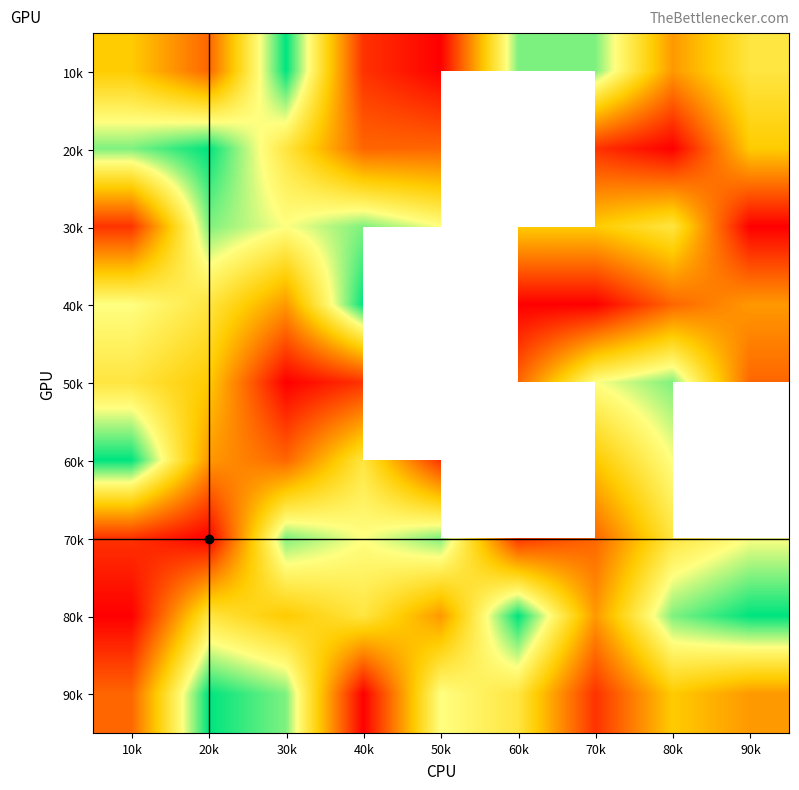

Which has a higher value, 70k or 80k?

70k